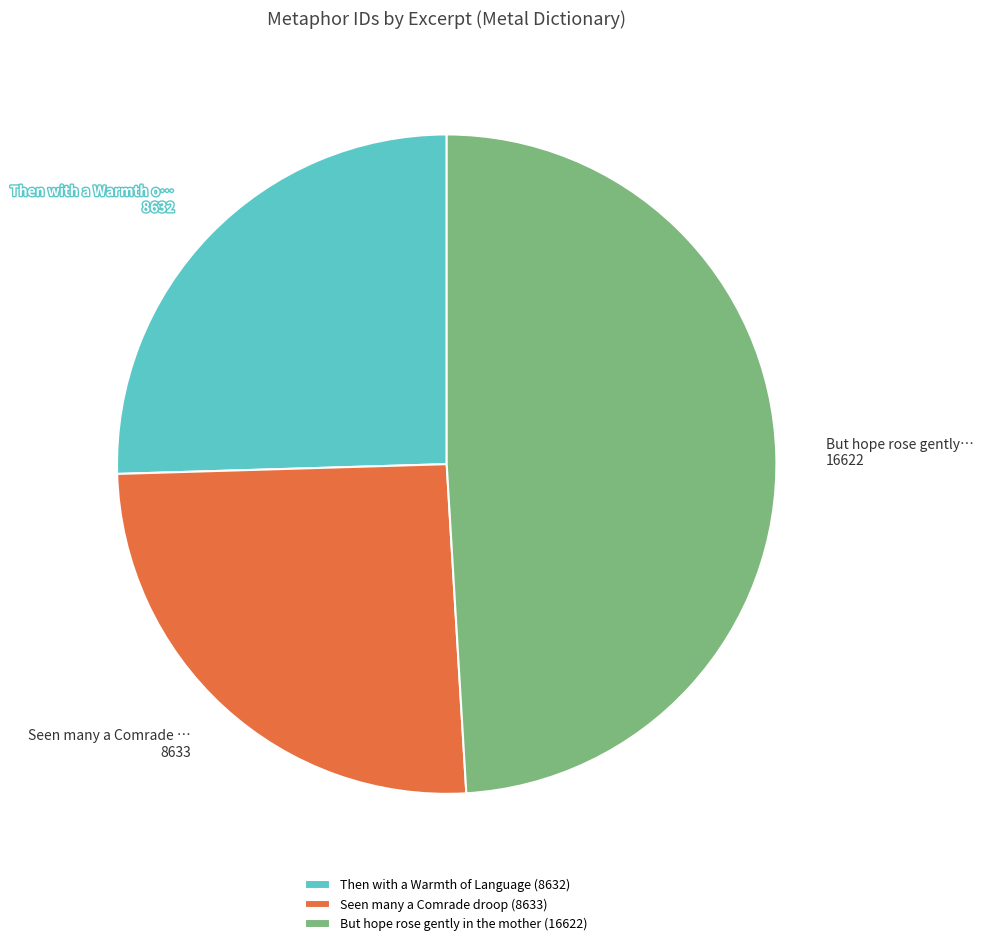

Is the sum of Seen many a Comrade droop and Then with a Warmth of Language greater than half?

Yes